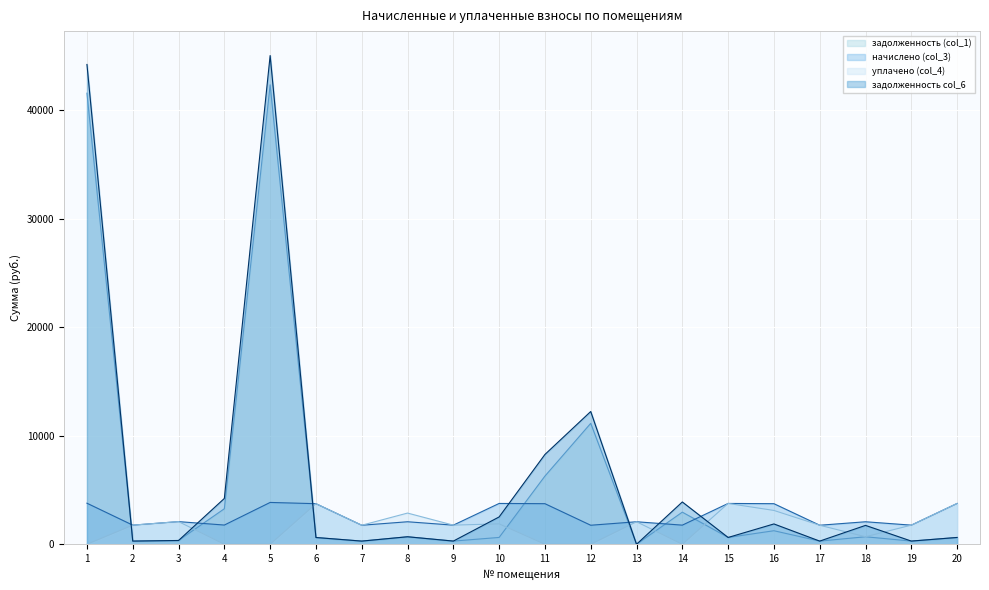

Which series changed the most between 4 and 9?

задолженность col_6